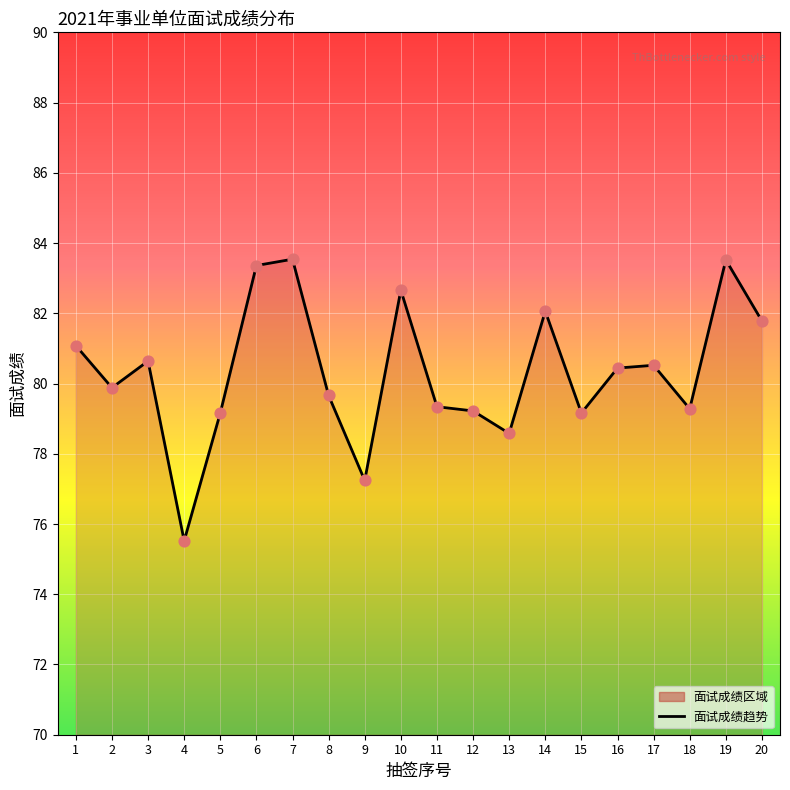

What is the ratio of the value at 9 to the value at 16?

1.0